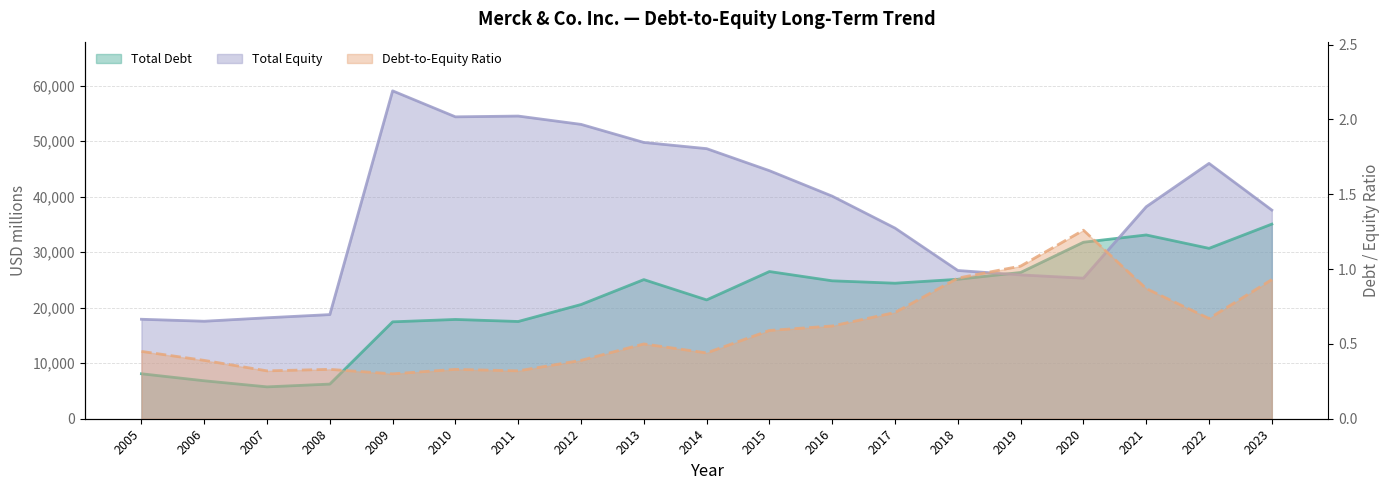

What is the maximum value for Total Debt?

35055.0